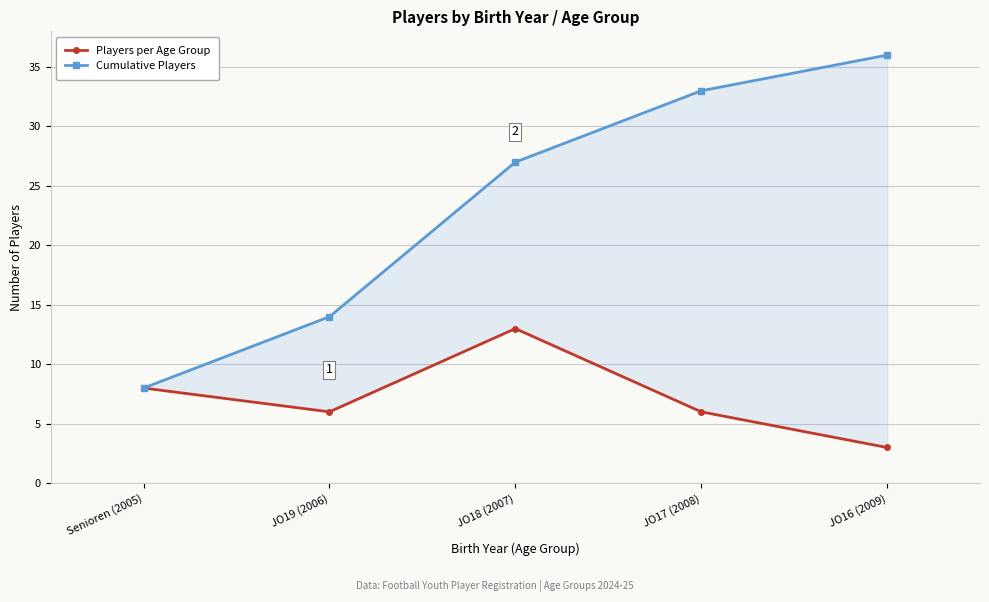

Reading left to right, list all the values displayed in this chart.

Players per Age Group: Senioren (2005)=8	JO19 (2006)=6	JO18 (2007)=13	JO17 (2008)=6	JO16 (2009)=3
Cumulative Players: Senioren (2005)=8	JO19 (2006)=14	JO18 (2007)=27	JO17 (2008)=33	JO16 (2009)=36